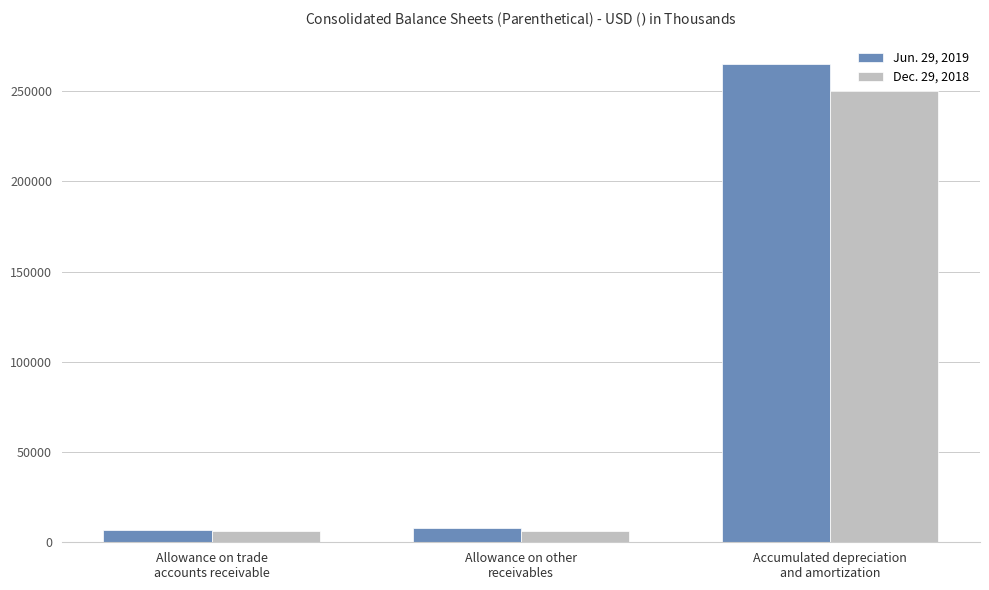

What is the difference between the Jun. 29, 2019 values at Allowance on trade
accounts receivable and Accumulated depreciation
and amortization?

258166